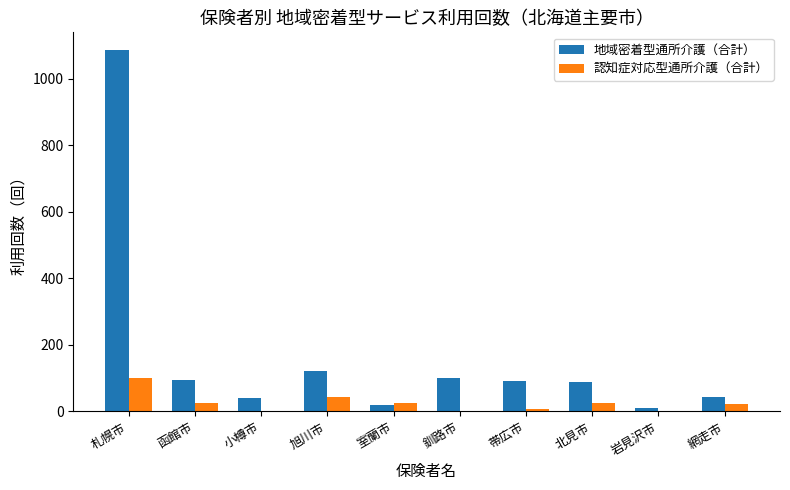

What is the sum of the 地域密着型通所介護（合計） values at 札幌市 and 室蘭市?

1104